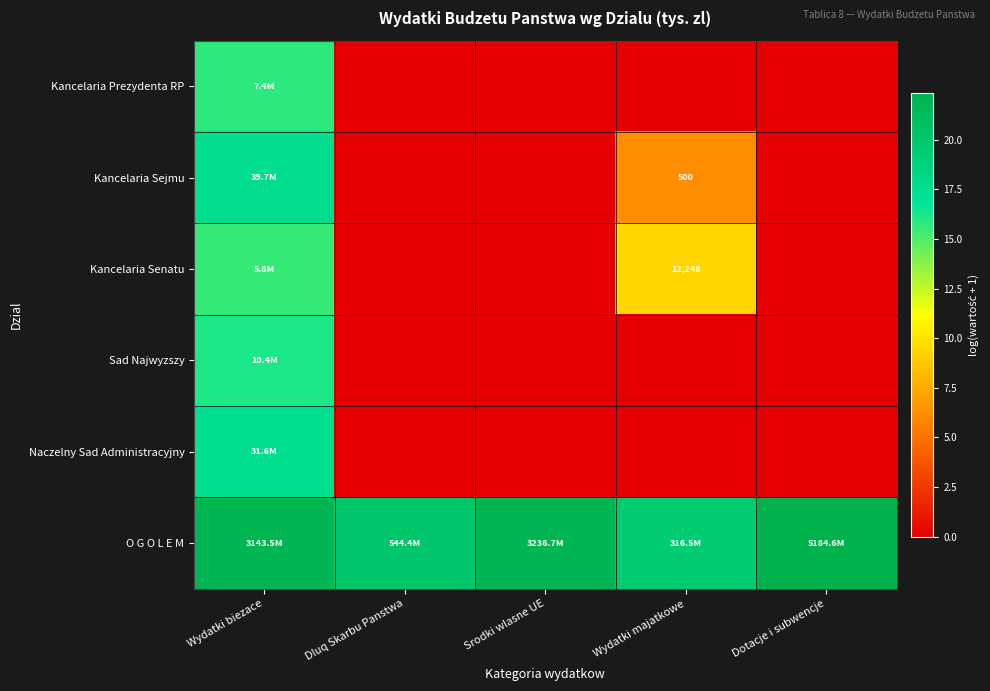

List the series in order of their peak value, lowest first.

Kancelaria Senatu, Kancelaria Prezydenta RP, Sad Najwyzszy, Naczelny Sad Administracyjny, Kancelaria Sejmu, O G O L E M